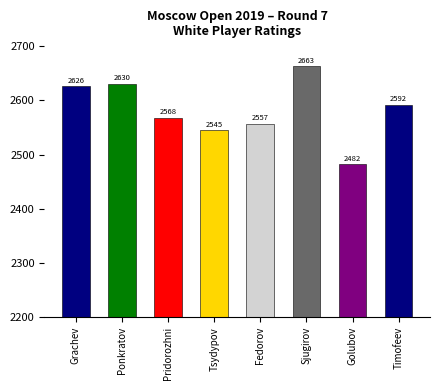

Which category has the lowest value across all series?

Golubov